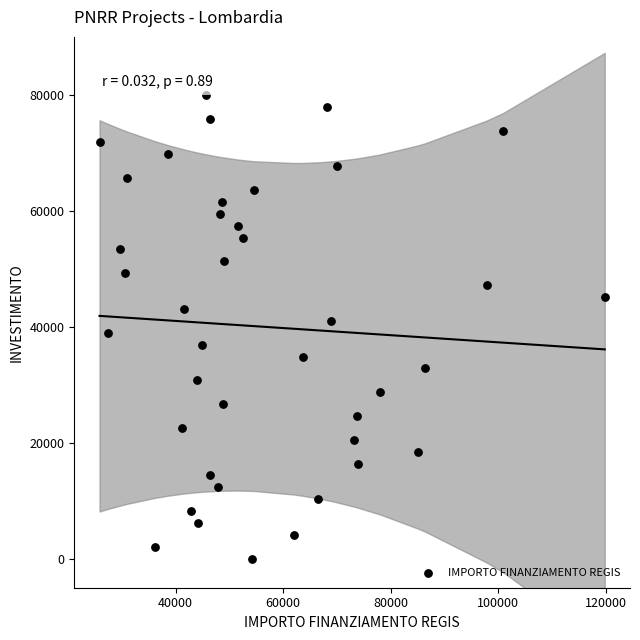

What is the range of X values (max minus min)?

93941.0